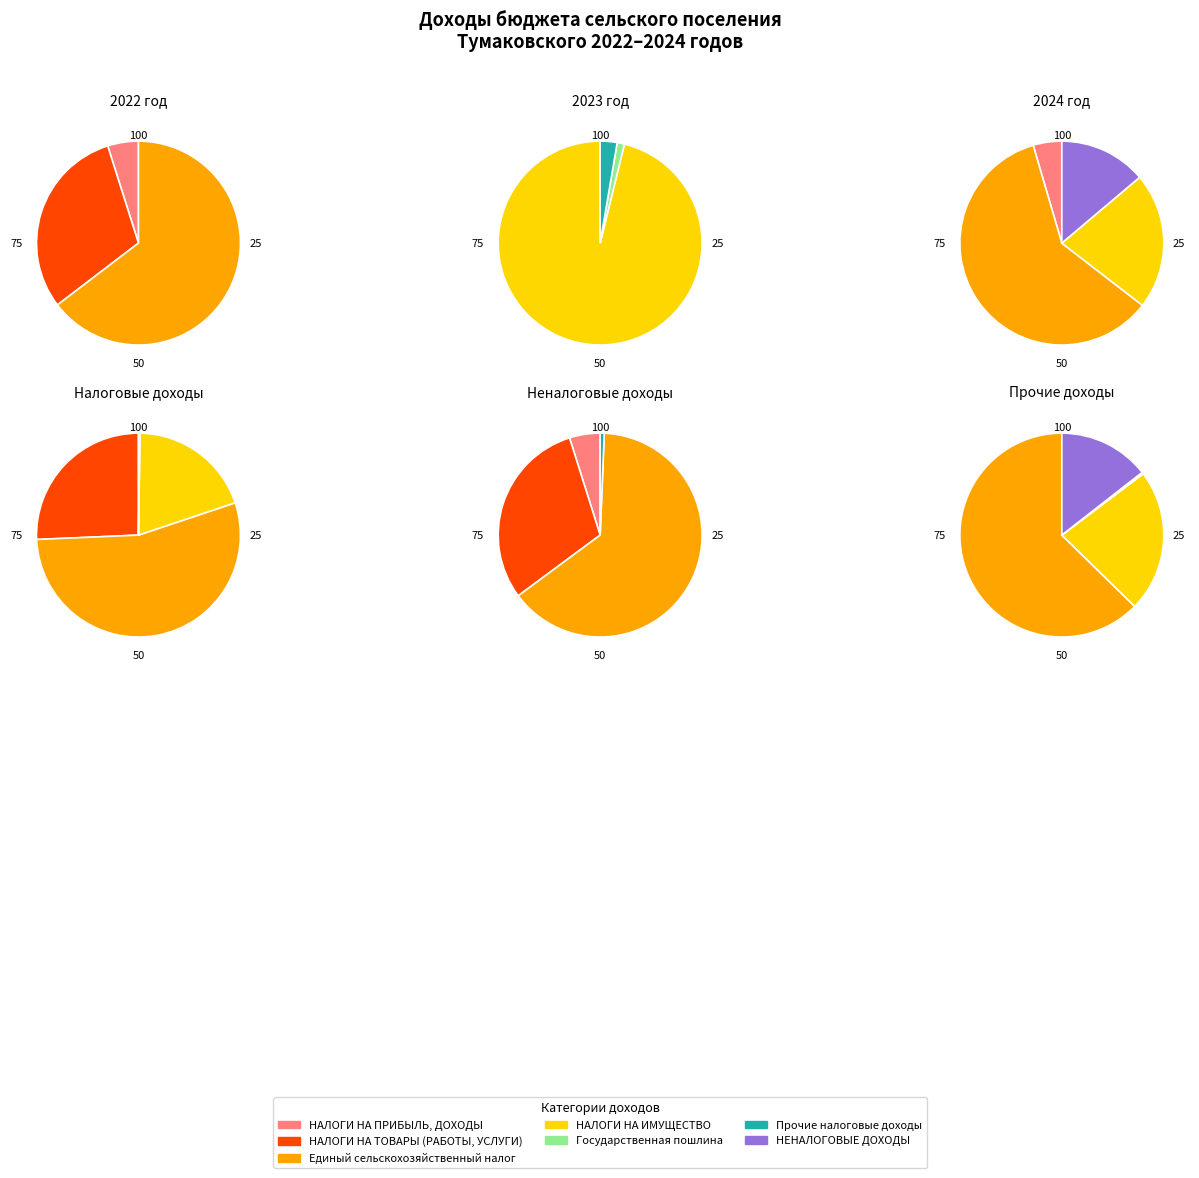

How many slices are in this pie chart?

7